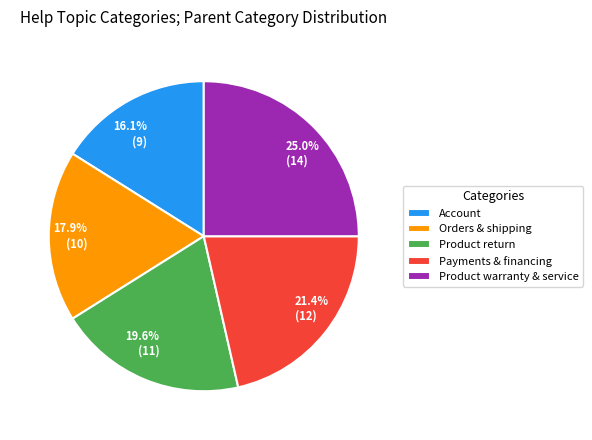

Is the sum of Payments & financing and Product return greater than half?

No